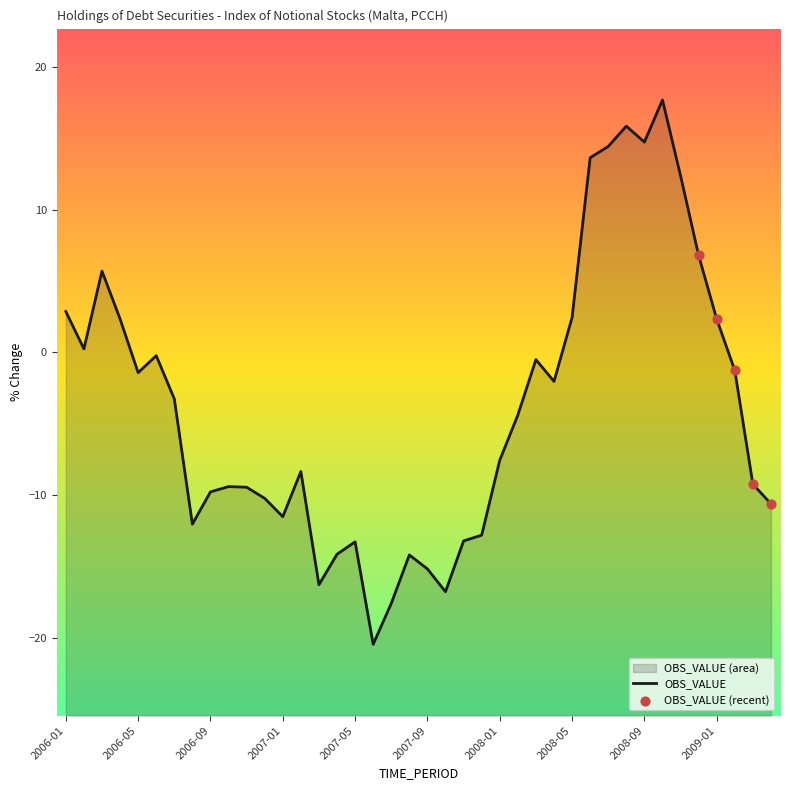

Between 2007-02 and 2006-01, which is larger?

2006-01